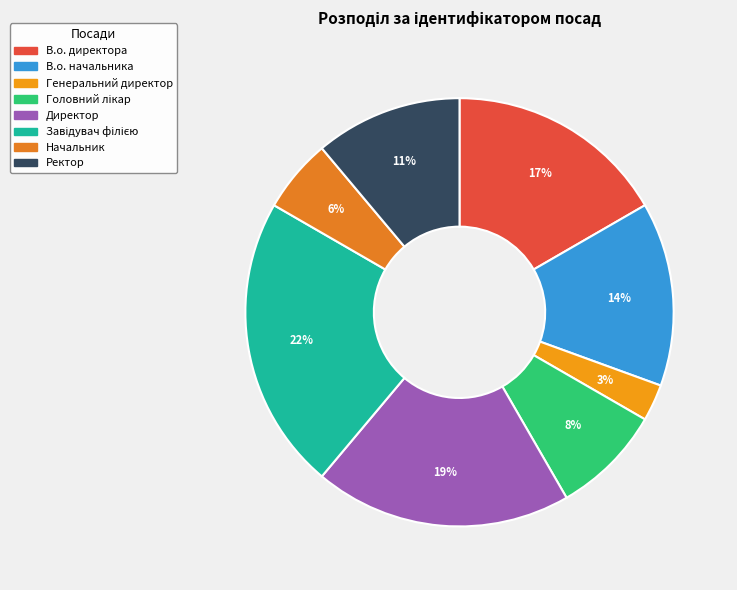

Which slice is the smallest?

Генеральний директор